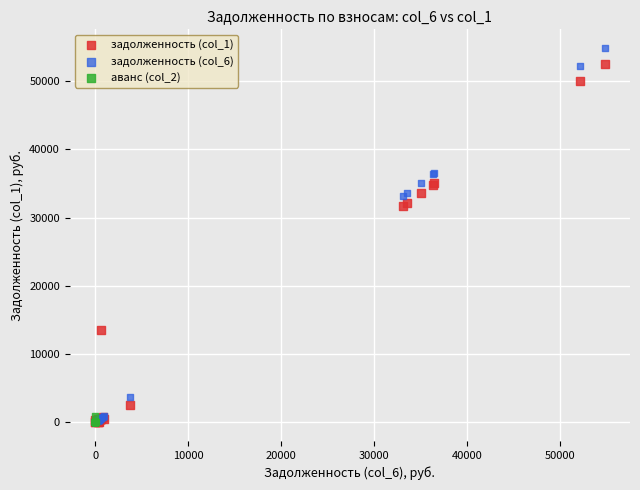

Which series has the widest spread of Y values?

задолженность (col_6)